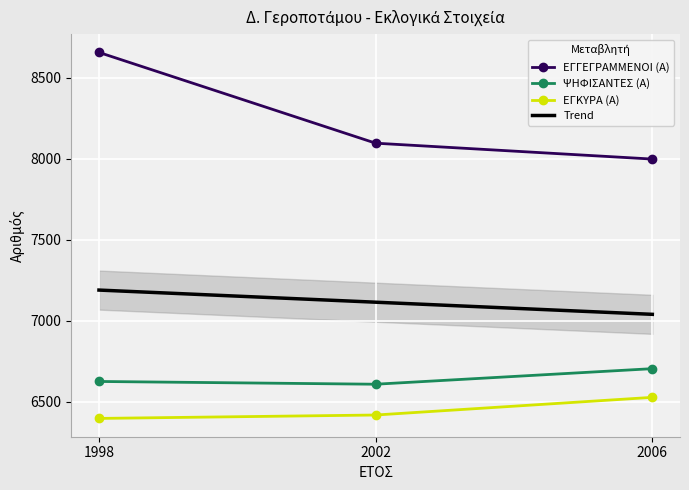

What is the sum of the ΨΗΦΙΣΑΝΤΕΣ (Α) values at 2006 and 1998?

13329